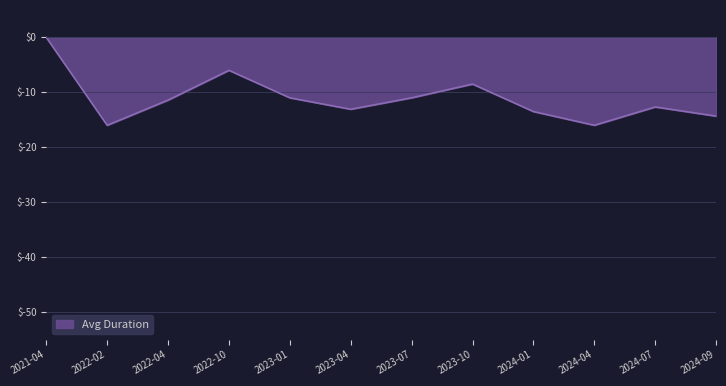

What is the average value?

-11.1